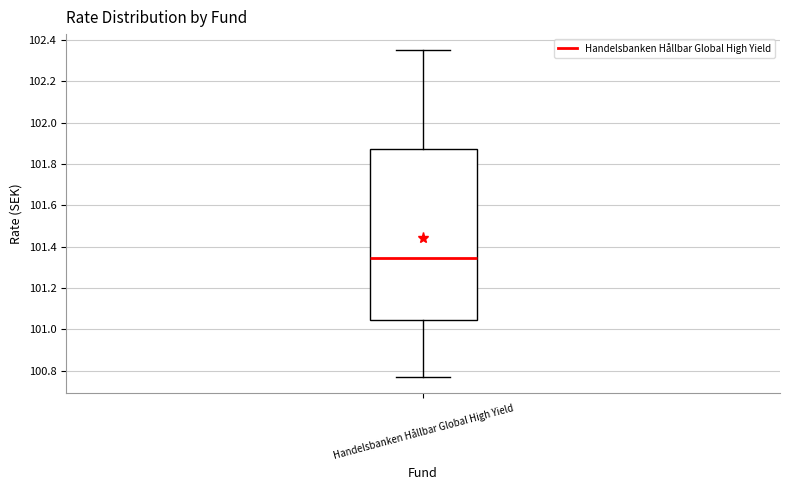

Where is the upper edge of the box for Handelsbanken Hållbar Global High Yield on the y-axis? The values are not printed on the chart, so give them approximately, as read against the axis.

101.88